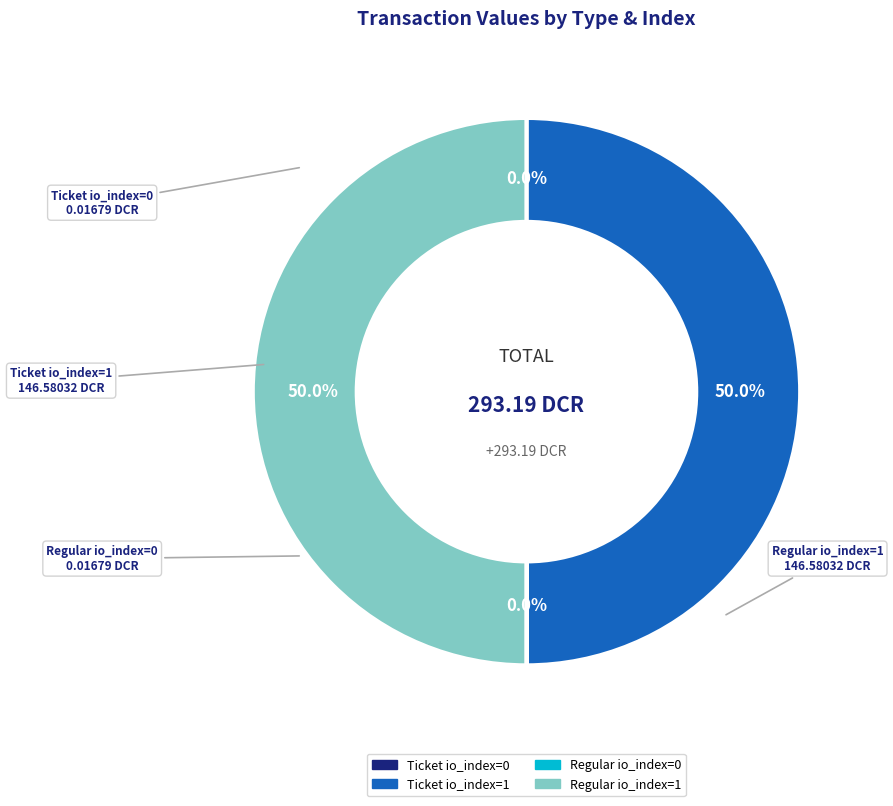

To the nearest percent, what is the difference between the largest and smallest slice percentages?

50%